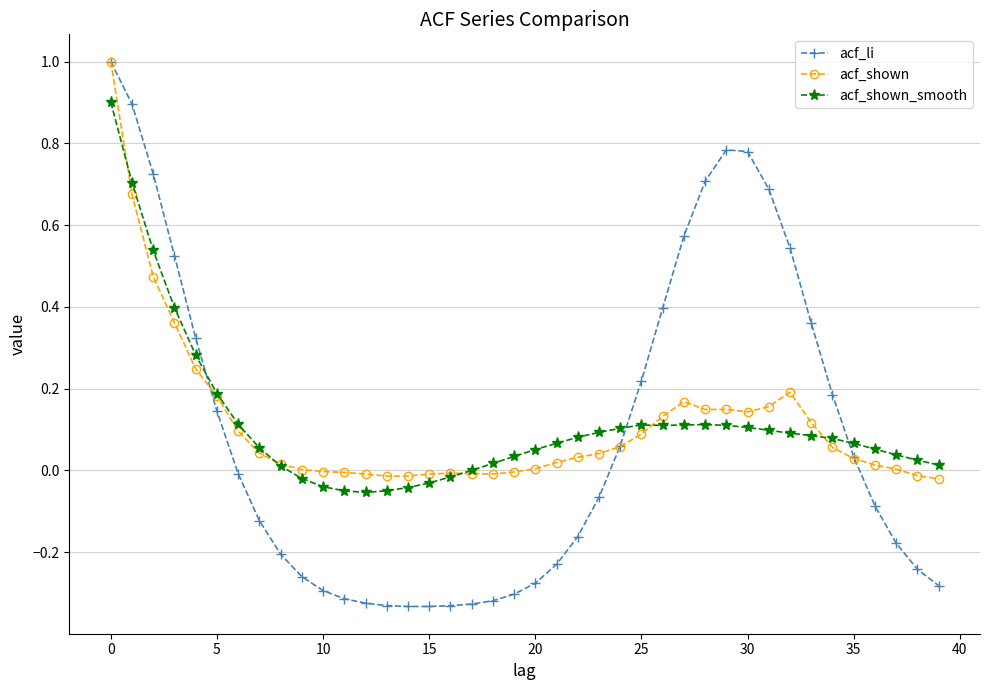

Which series has the largest range (max minus min)?

acf_li